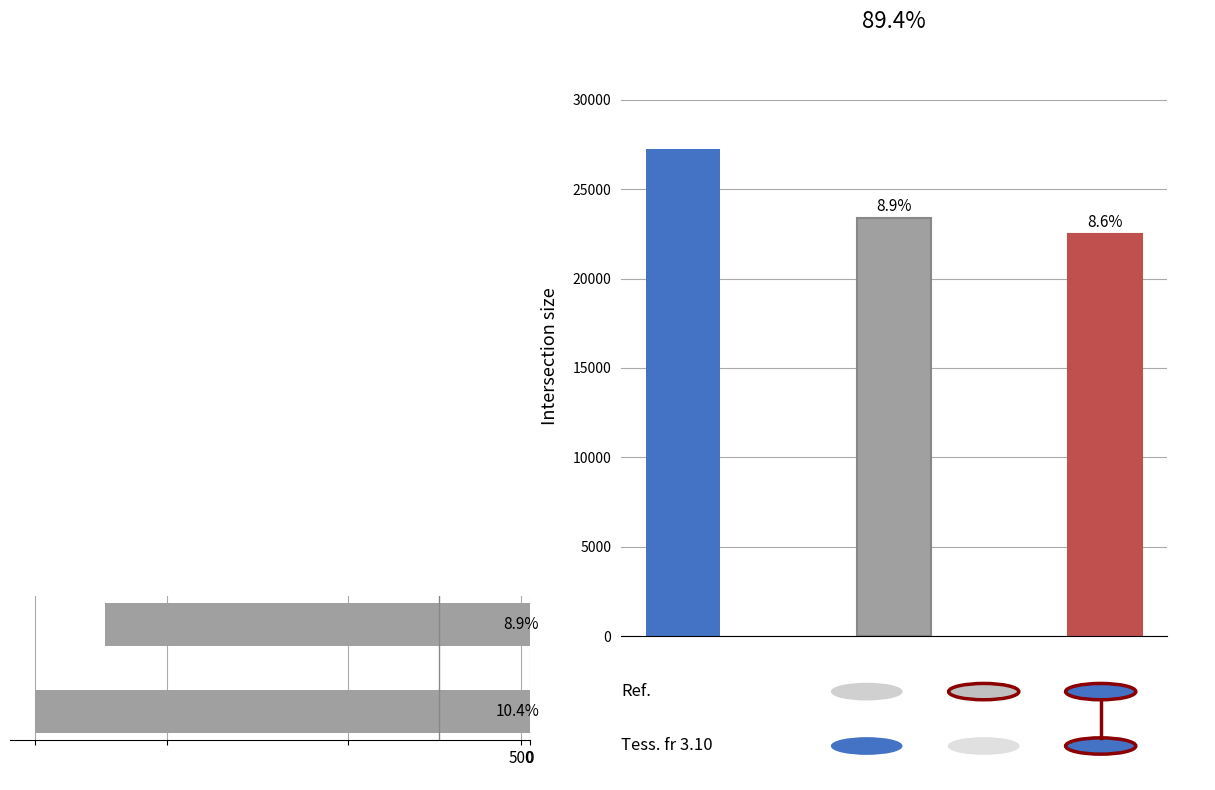

Does the chart contain any negative values?

No